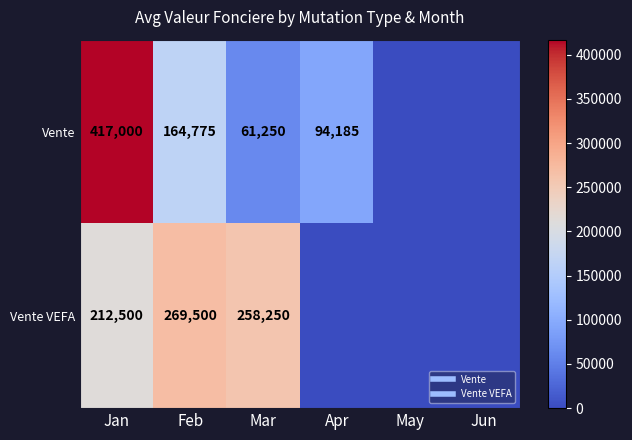

How many data points in Vente are above 94185?

2